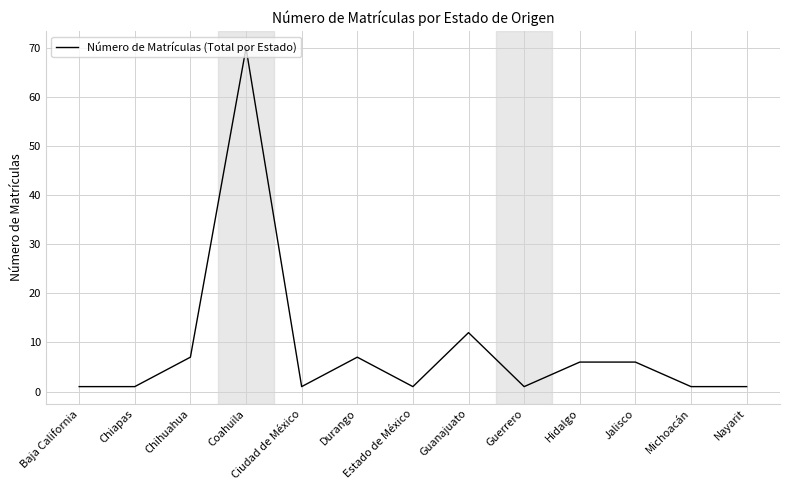

What is the difference between the maximum and second lowest values?

69